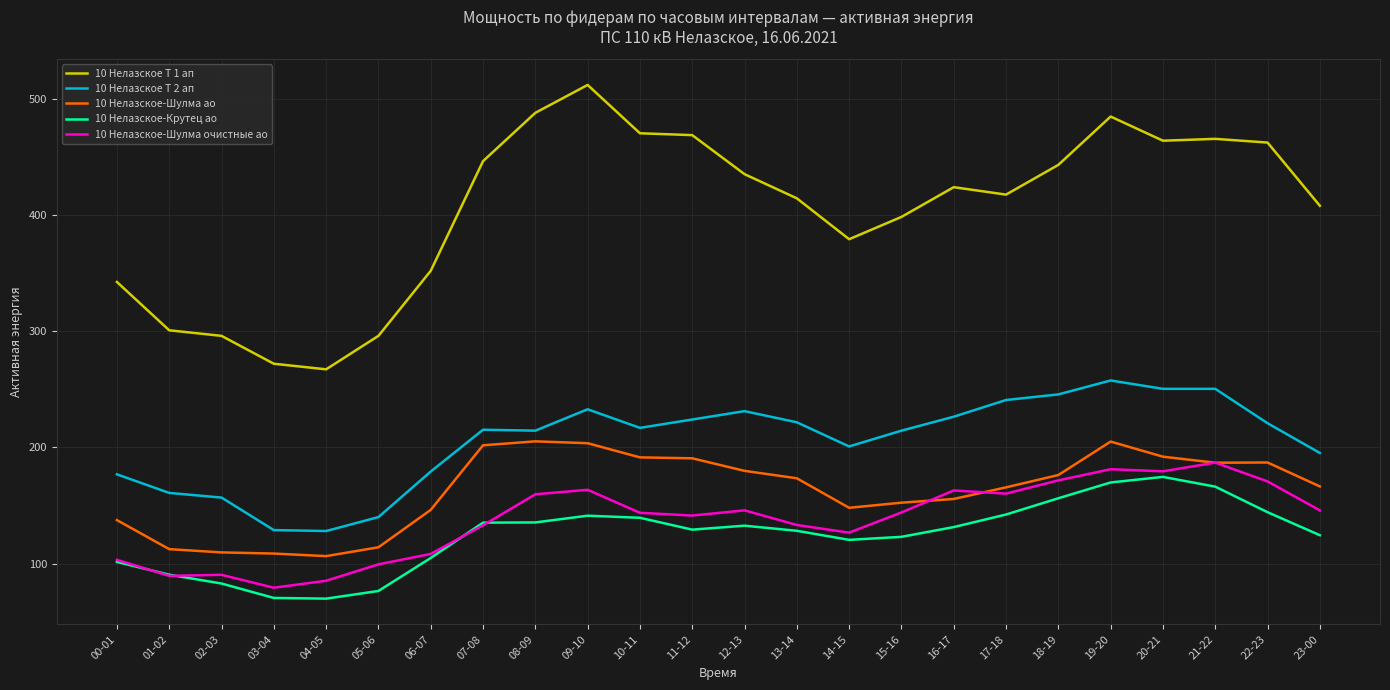

The 10 Нелазское Т 2 ап series shows 336.1 at 08-09. True or false?

False